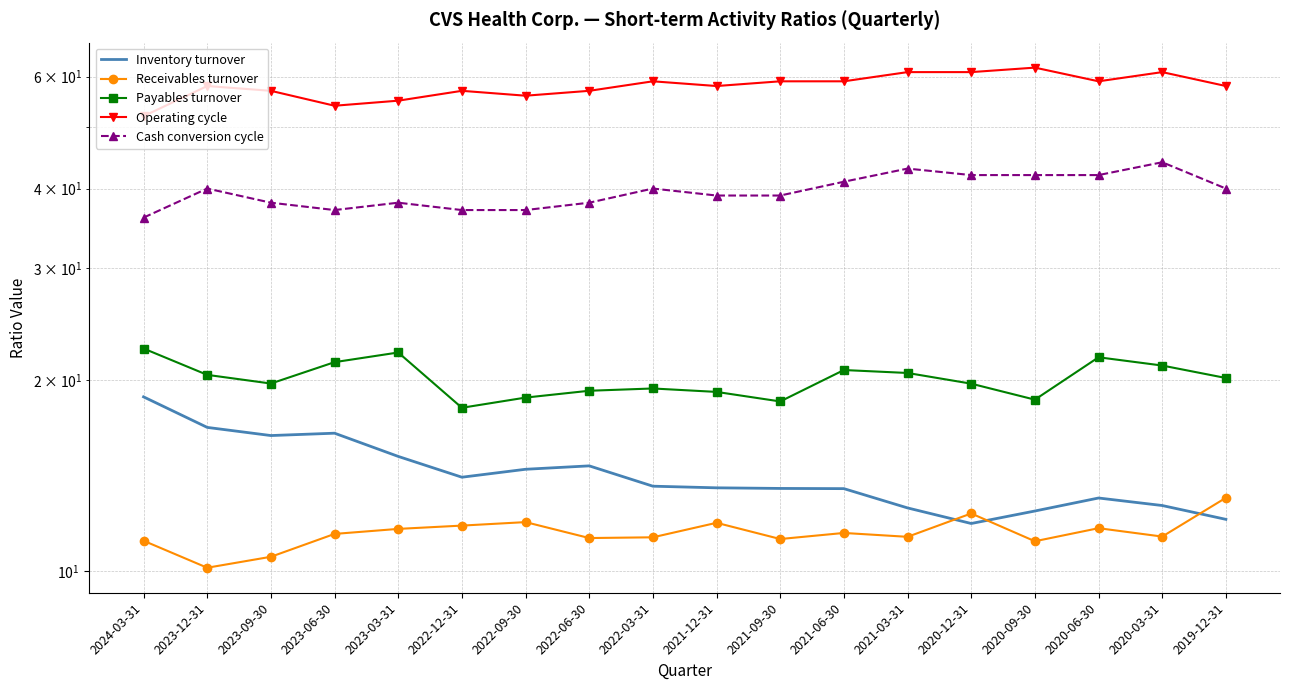

What is the total value across all series at 2022-06-30?

140.1